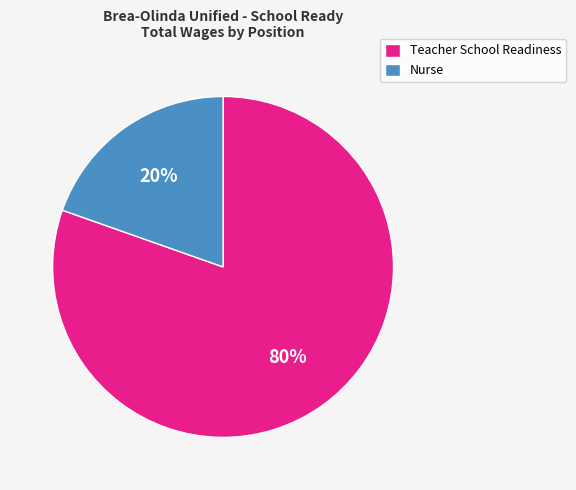

To the nearest percent, what is the average slice percentage?

50%